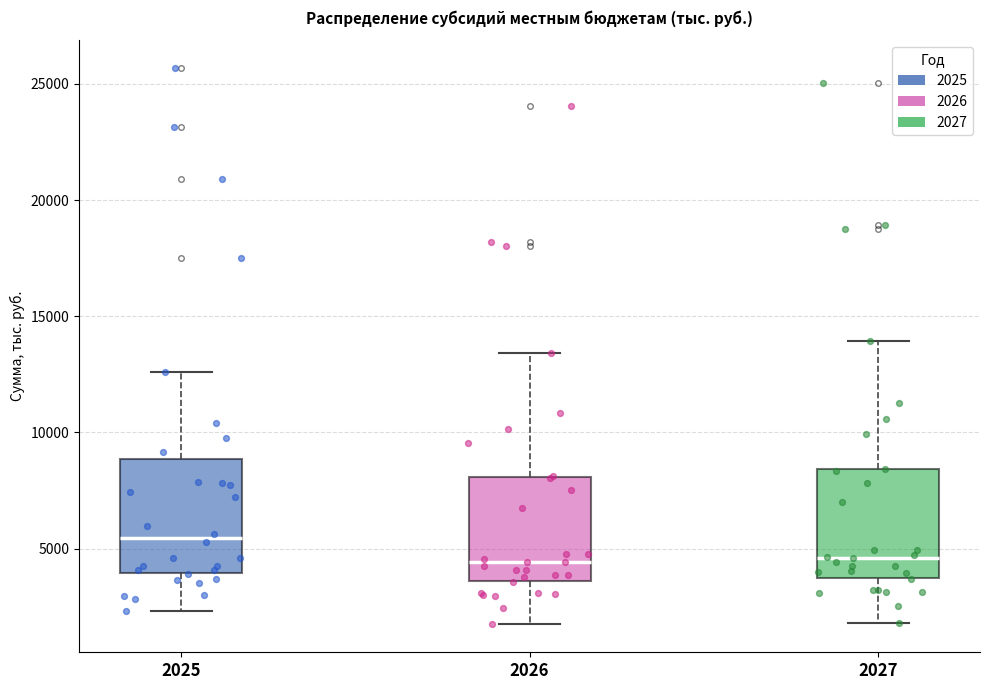

Reading left to right, read every box against the y-axis: the position of its median line, the range the box covers, and the ends of its whiskers. The values are not printed on the chart, so give them approximately, as read against the axis.

2025: median 5500, box 4000 to 9000, whiskers 2500 to 12500
2026: median 4500, box 3500 to 8000, whiskers 1500 to 13500
2027: median 4500, box 4000 to 8500, whiskers 2000 to 14000